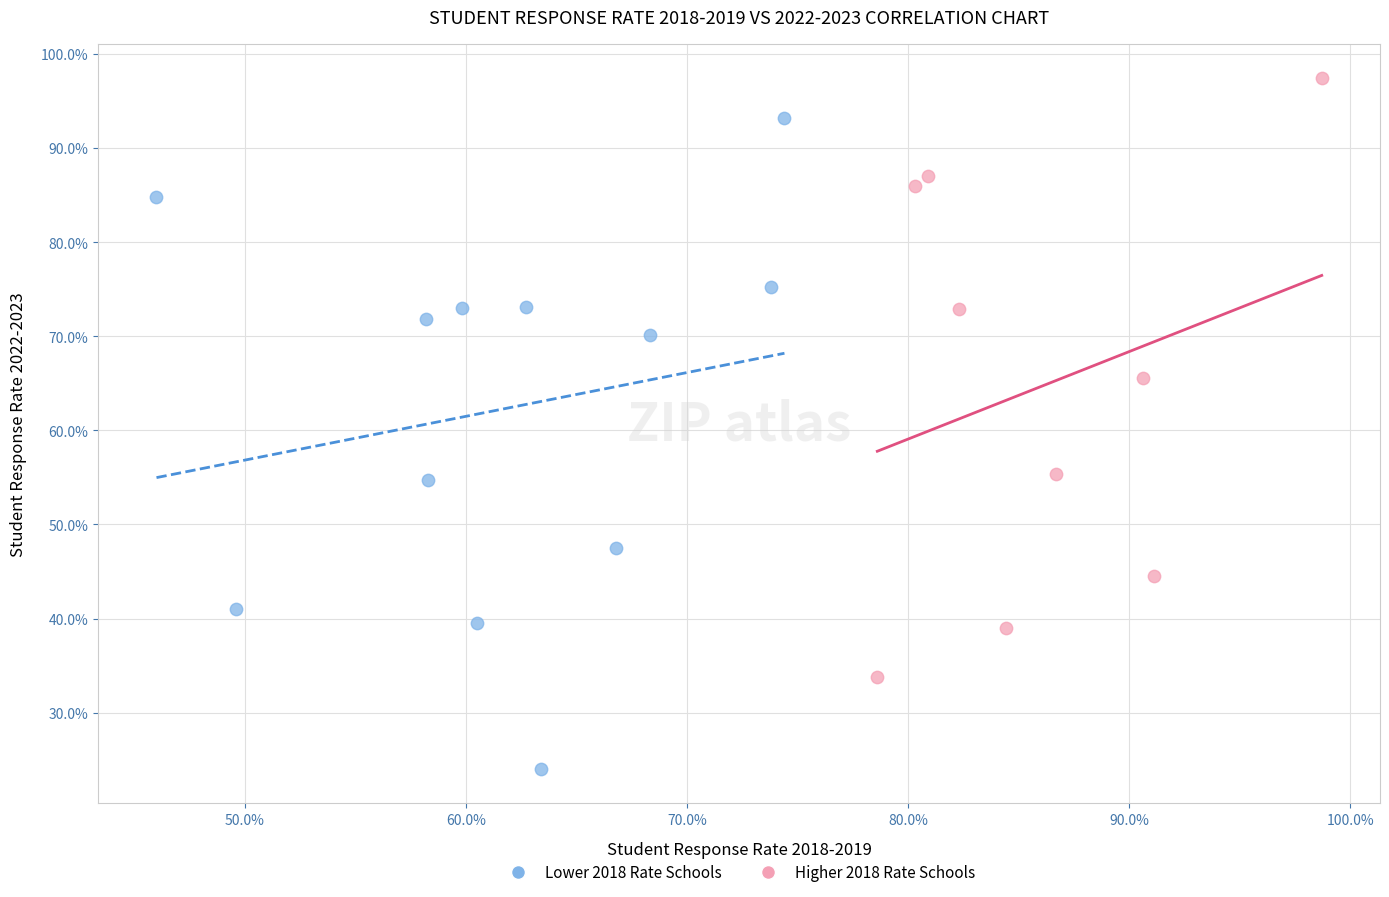

Which series has the widest spread of Y values?

Lower 2018 Rate Schools